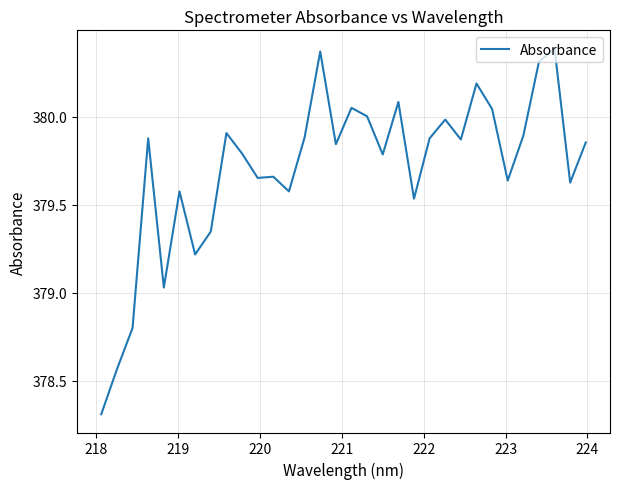

What is the difference between the maximum and minimum values?

2.1